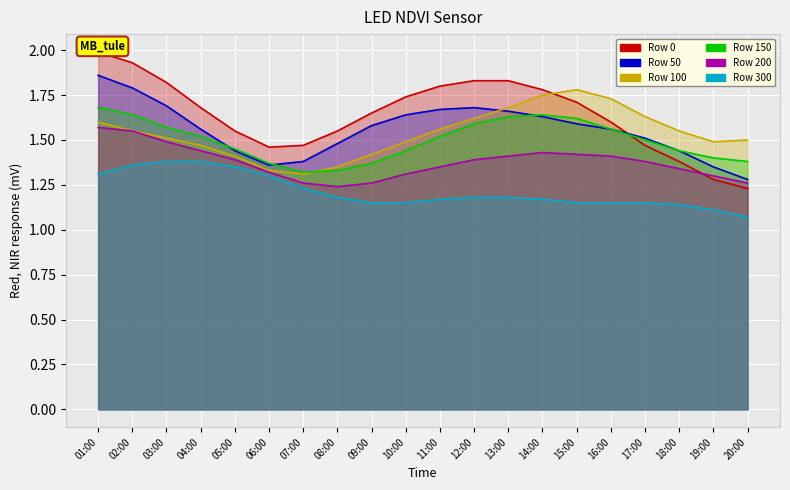

At which label does Row 200 reach its peak?

01:00